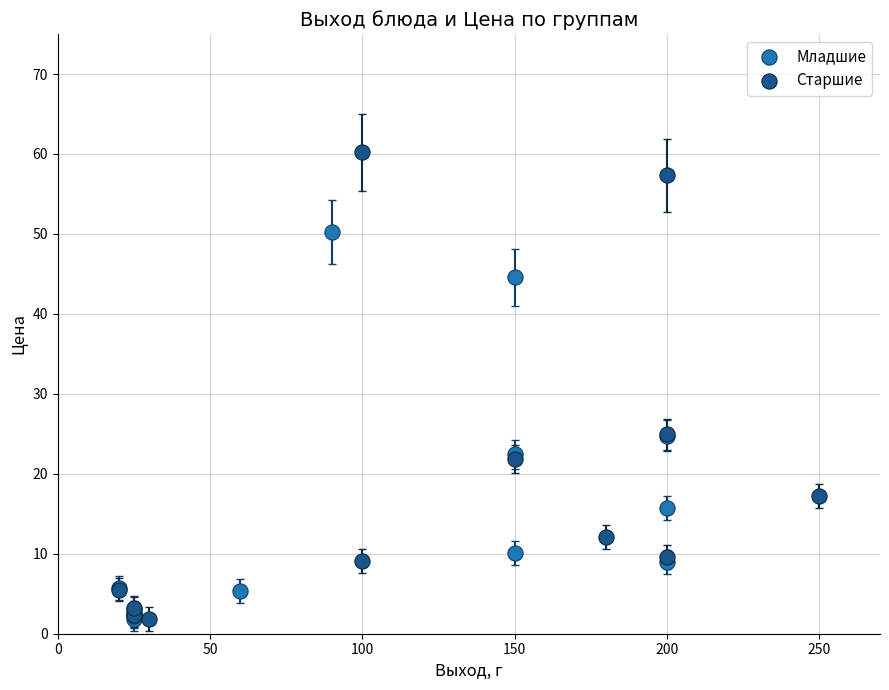

Which series reaches the maximum Y coordinate?

Старшие